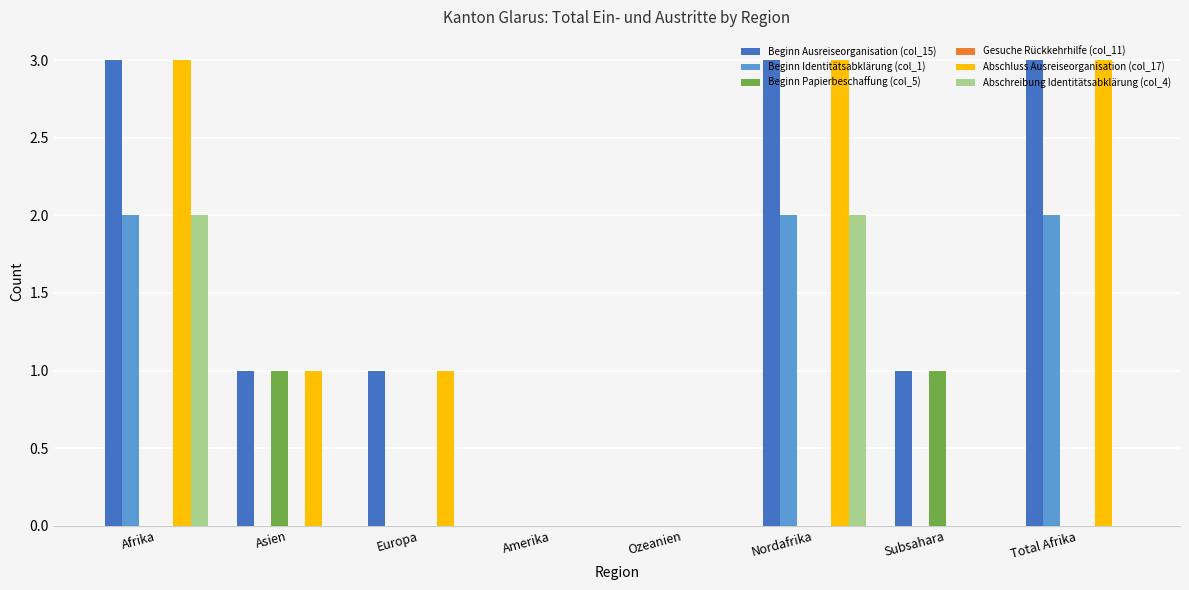

The Beginn Identitätsabklärung (col_1) series shows 1 at Ozeanien. True or false?

False